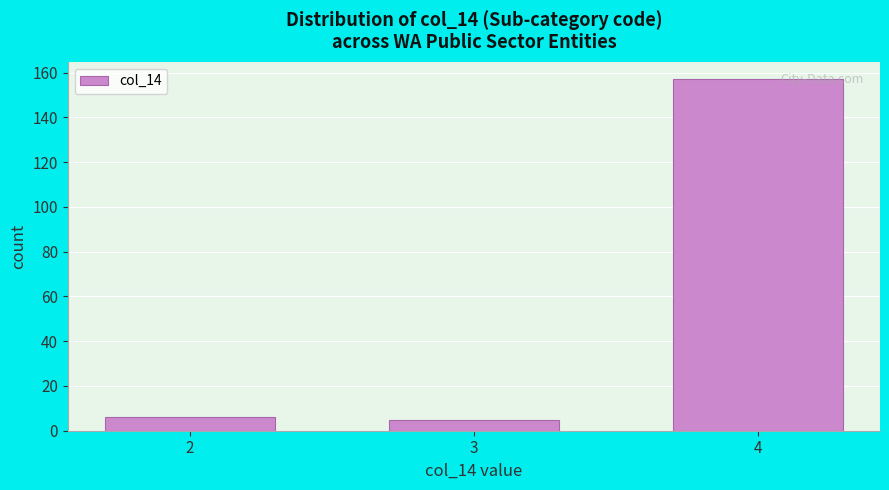

Reading right to left, list all the values displayed in this chart.

157	5	6